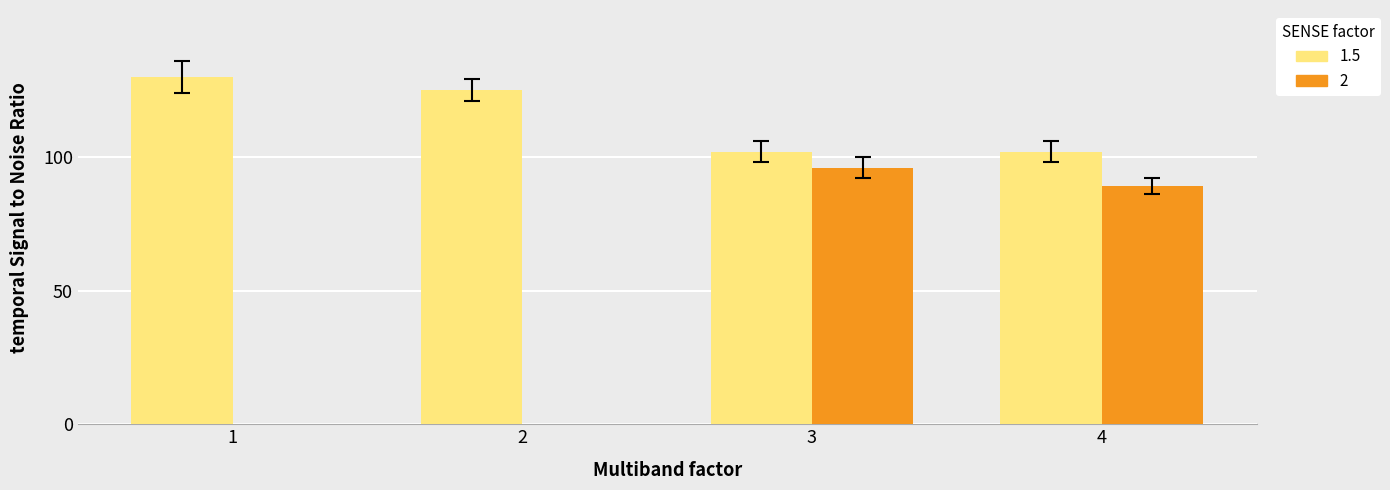

Read the value at 3, to the nearest 10.

100